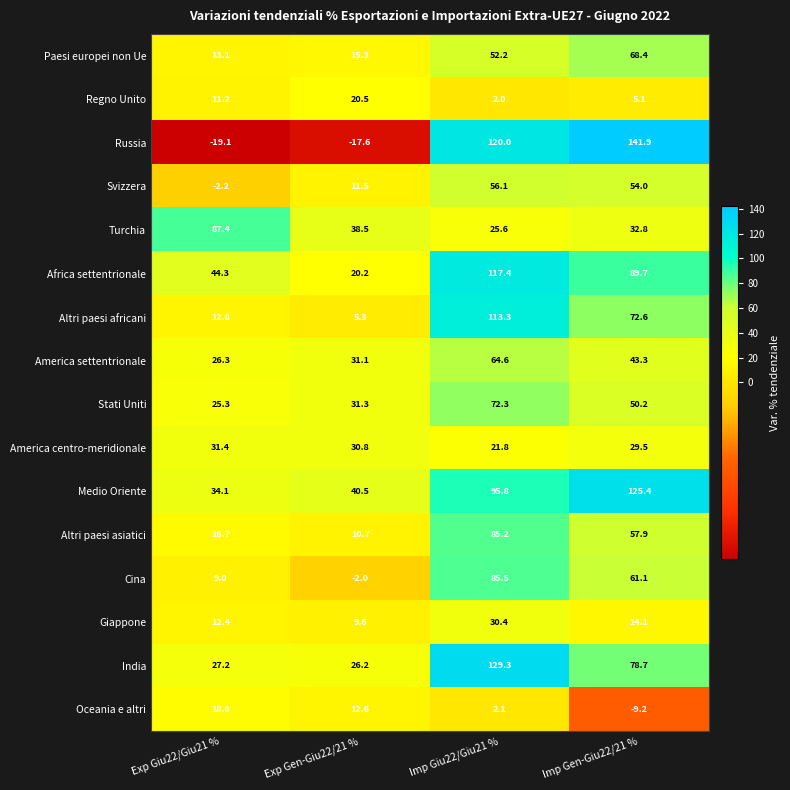

What is the total value across all series at Exp Giu22/Giu21 %?

348.7